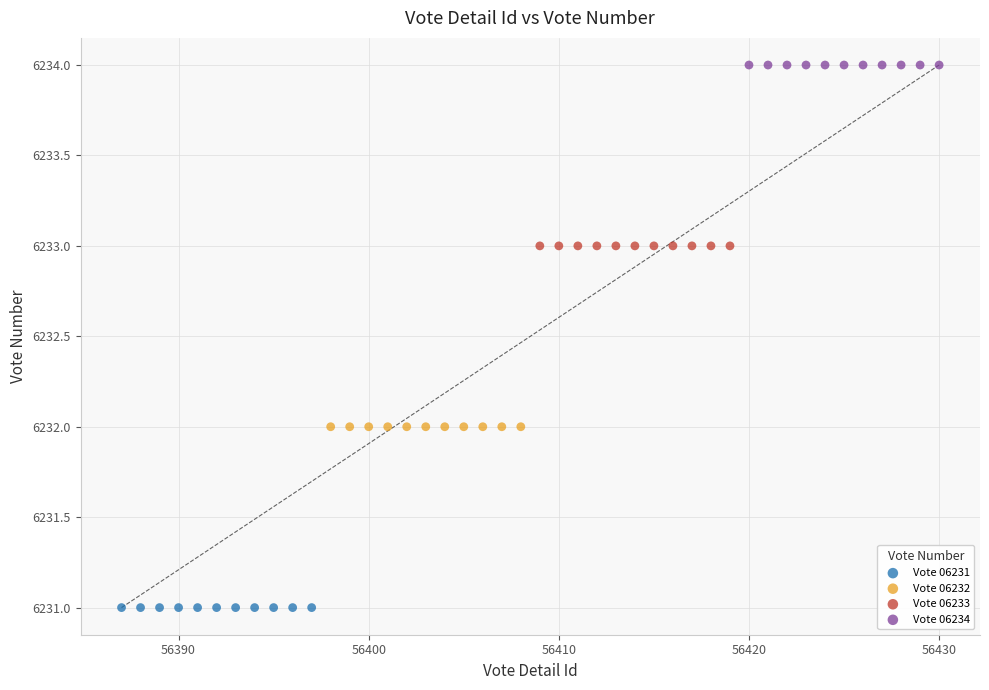

Which series reaches the maximum Y coordinate?

Vote 06234